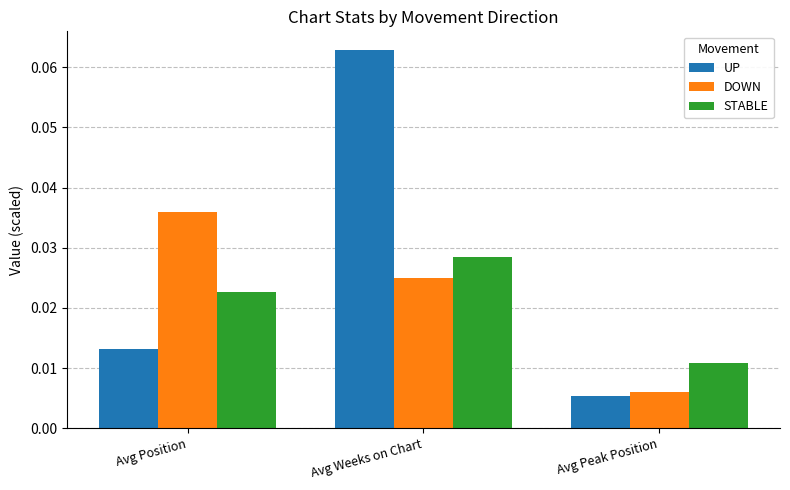

Rank the series at Avg Position from lowest to highest value.

UP, STABLE, DOWN